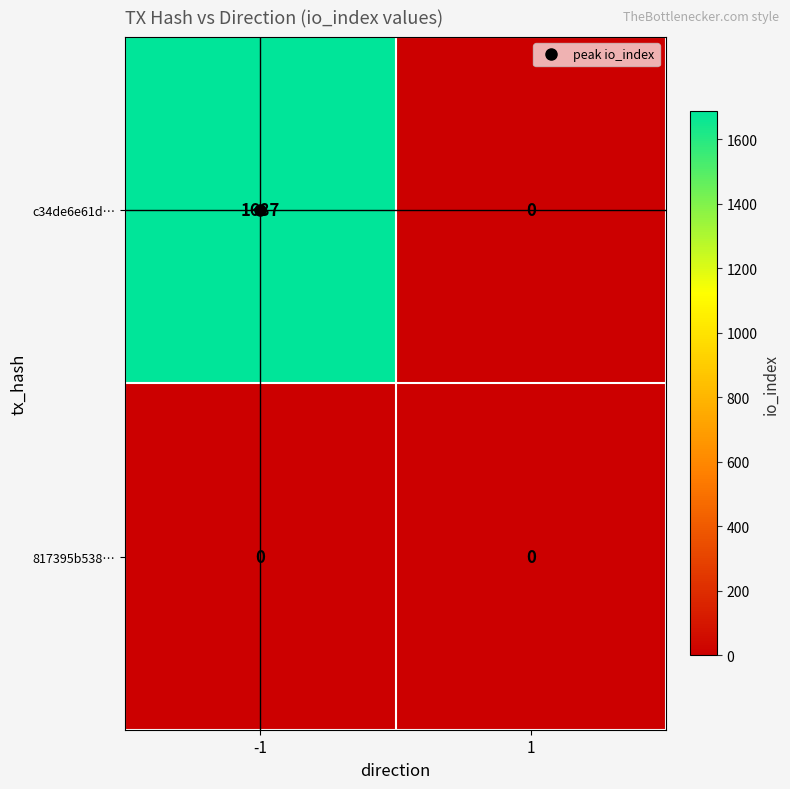

At how many categories does at least one series exceed 177?

1